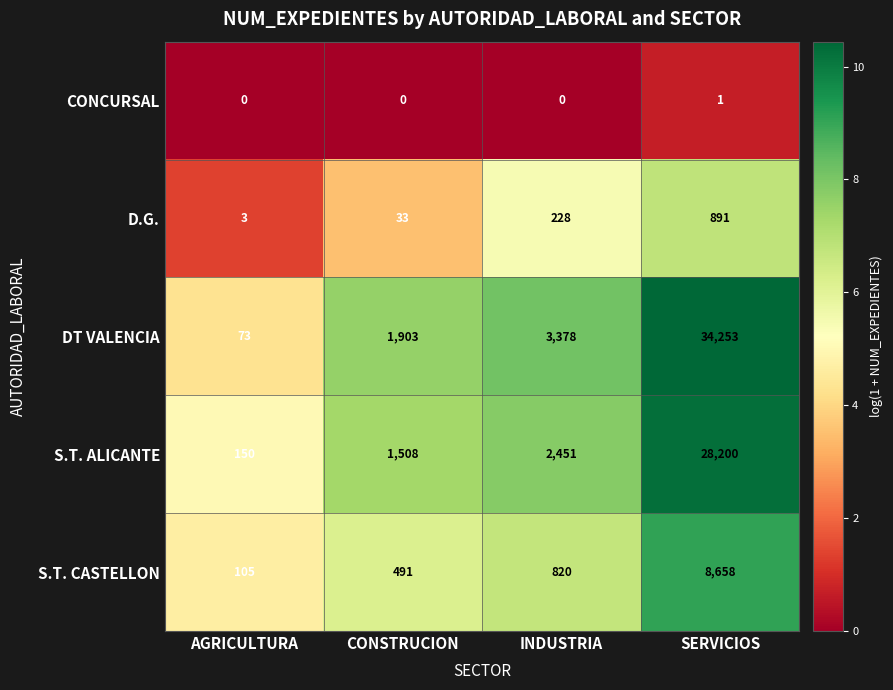

Reading left to right, what are all the values shown in this chart?

CONCURSAL: AGRICULTURA=0	CONSTRUCION=0	INDUSTRIA=0	SERVICIOS=1
D.G.: AGRICULTURA=3	CONSTRUCION=33	INDUSTRIA=228	SERVICIOS=891
DT VALENCIA: AGRICULTURA=73	CONSTRUCION=1903	INDUSTRIA=3378	SERVICIOS=34253
S.T. ALICANTE: AGRICULTURA=150	CONSTRUCION=1508	INDUSTRIA=2451	SERVICIOS=28200
S.T. CASTELLON: AGRICULTURA=105	CONSTRUCION=491	INDUSTRIA=820	SERVICIOS=8658